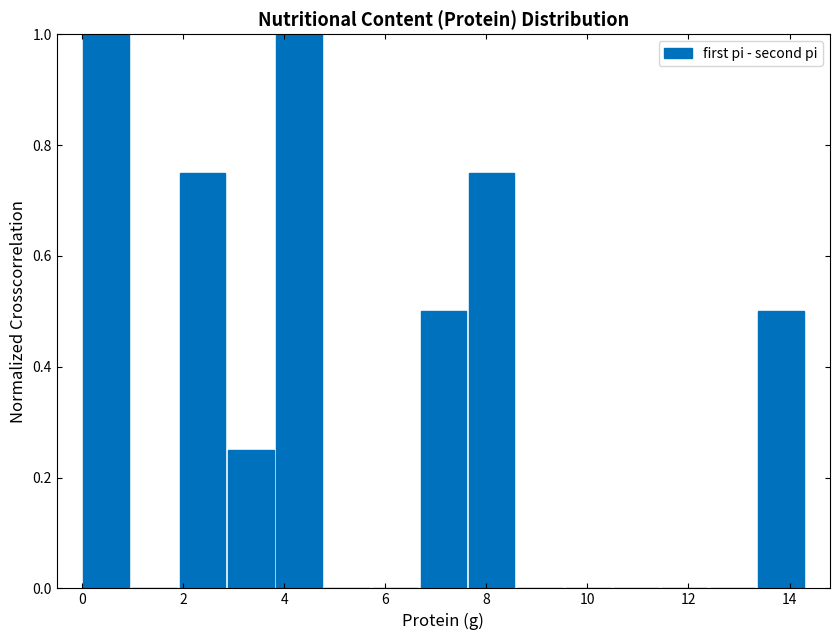

What is the height of the bar covering 6.6 to 7.6 on the x-axis? Neither the bar edges nor the heights are printed on the chart, so give them approximately, as read against the axes.

0.50